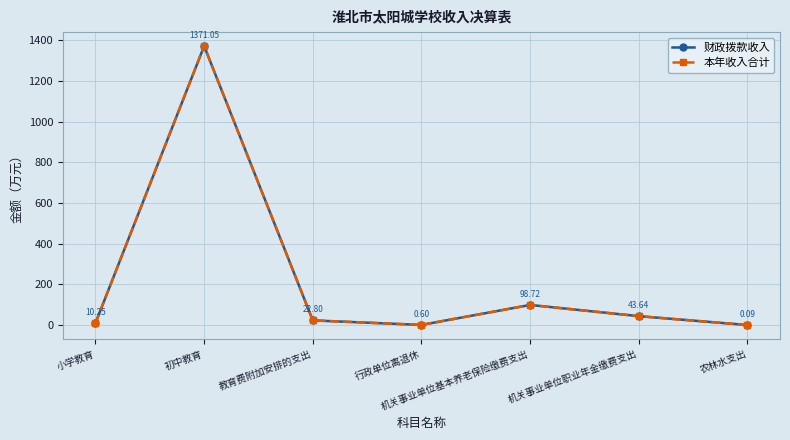

Does the chart have visible grid lines?

Yes